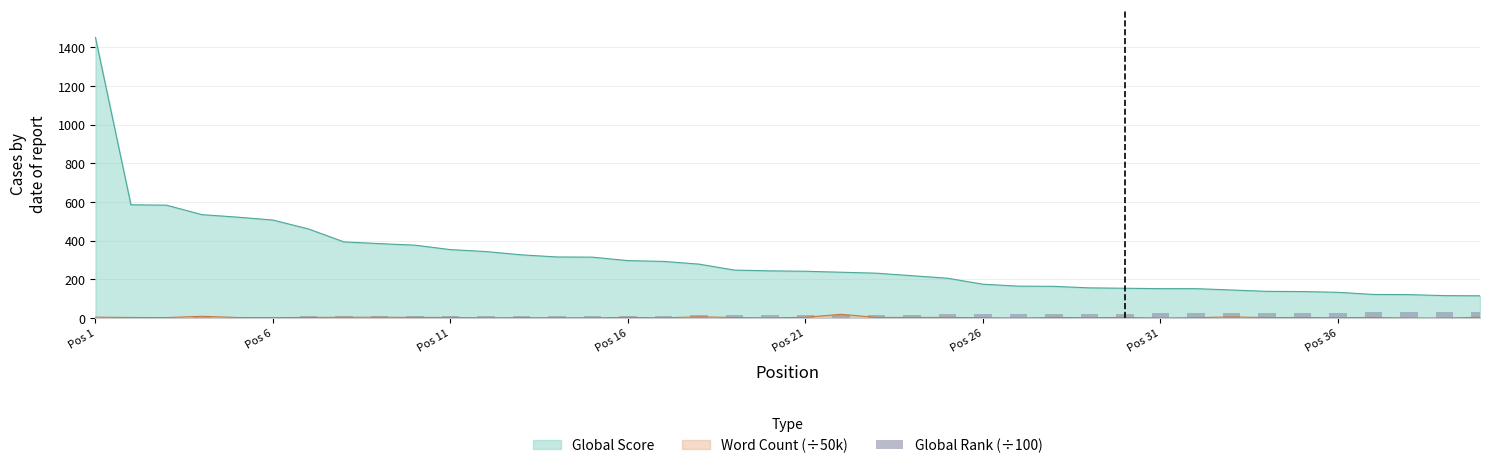

True or false: Word Count (÷50k) and Global Score intersect in this chart.

False